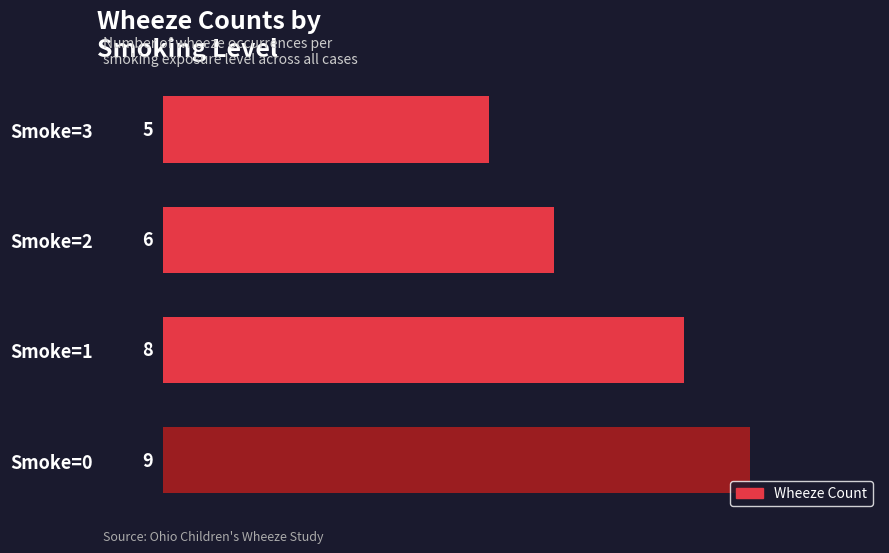

The chart shows a value of 9 at Smoke=0. True or false?

True